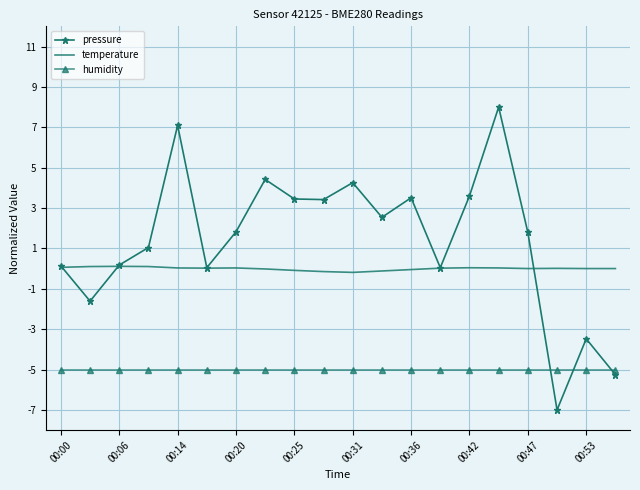

Which series has the widest spread of values?

pressure